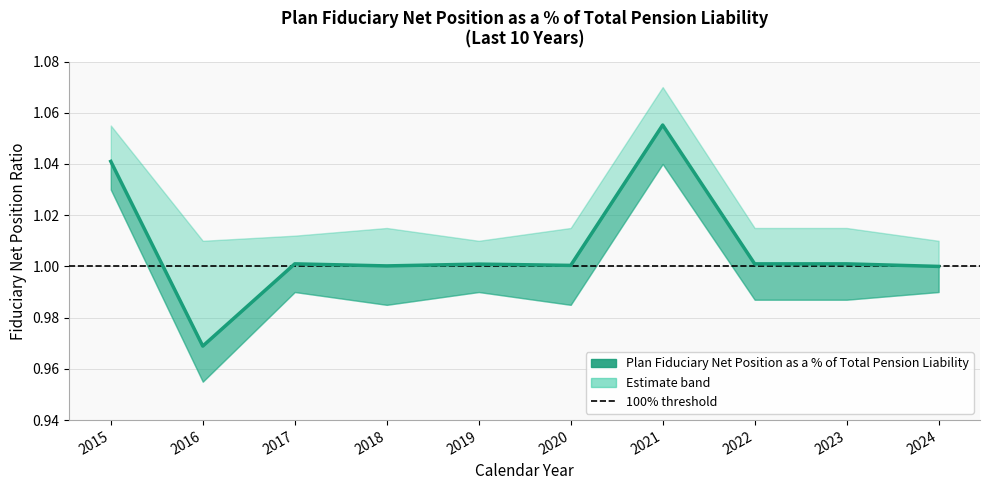

What is the maximum value shown in the chart?

1.1